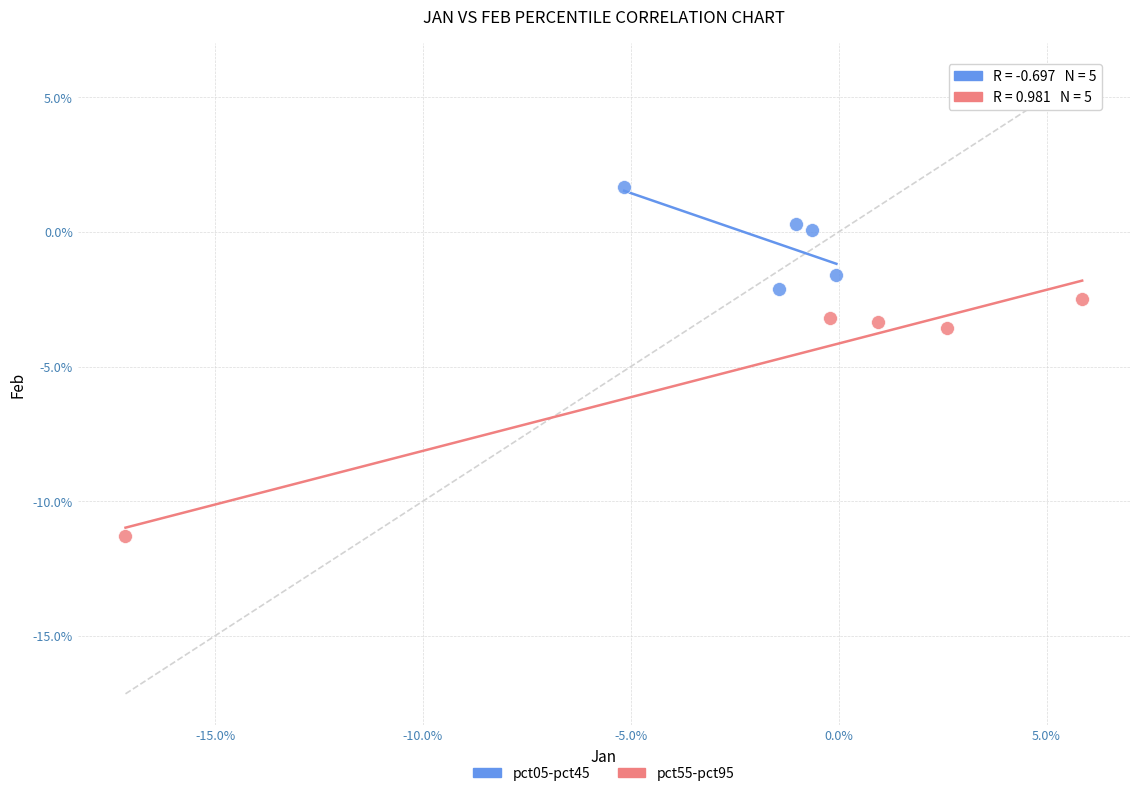

Which series contains the highest Y value?

pct05-pct45